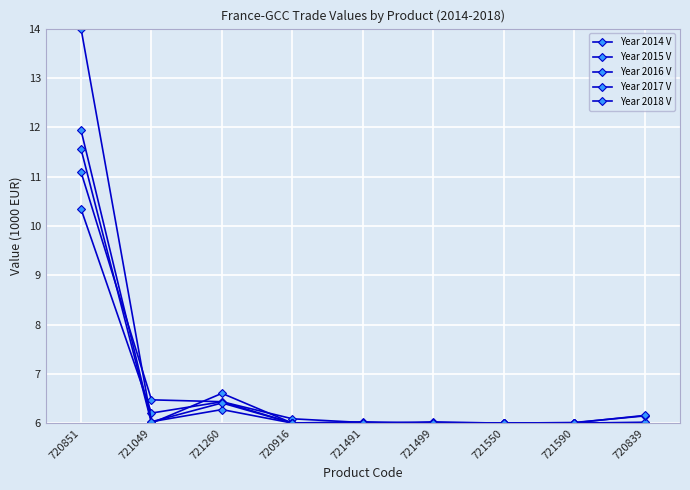

Reading left to right, extract all data points from this chart.

Year 2014 V: 11.1	6.5	6.4	6.1	6.0	6.0	6.0	6.0	6.0
Year 2015 V: 10.3	6.2	6.4	6.0	6.0	6.0	6.0	6.0	6.0
Year 2016 V: 11.9	6.0	6.3	6.0	6.0	6.0	6.0	6.0	6.0
Year 2017 V: 11.6	6.0	6.6	6.0	6.0	6.0	6.0	6.0	6.1
Year 2018 V: 14.0	6.0	6.4	6.0	6.0	6.0	6.0	6.0	6.2